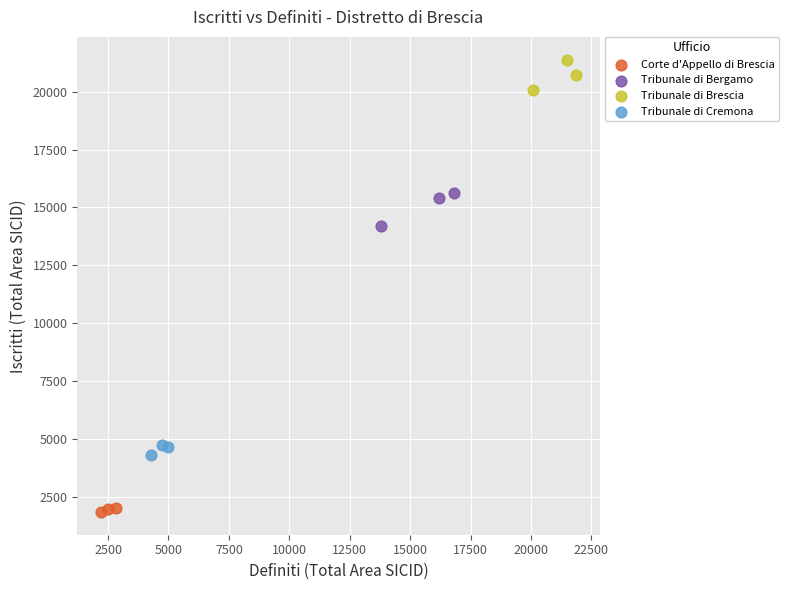

Which series reaches the maximum Y coordinate?

Tribunale di Brescia